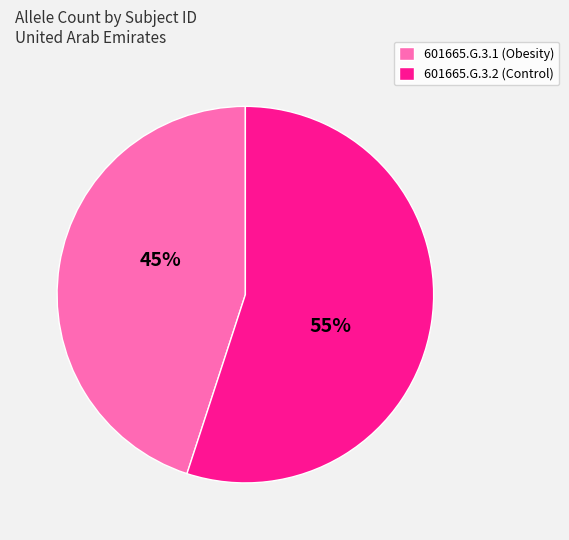

Combined, do 601665.G.3.1 and 601665.G.3.2 account for over 50%?

Yes